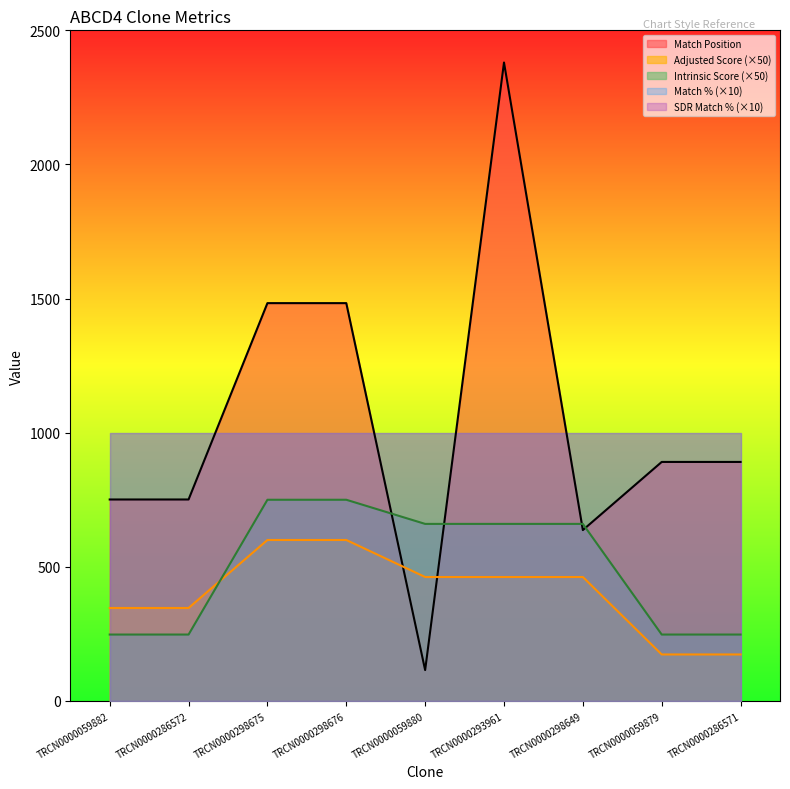

Is it true that Adjusted Score equals 462.0 at TRCN0000059880?

True